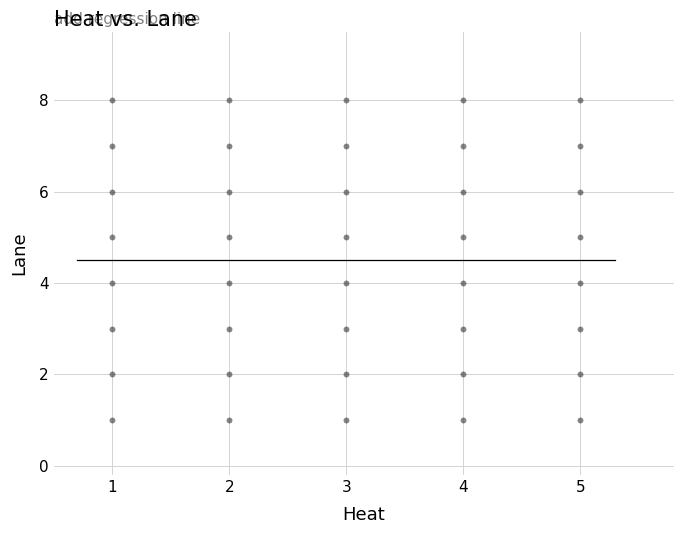

What is the range of X values (max minus min)?

4